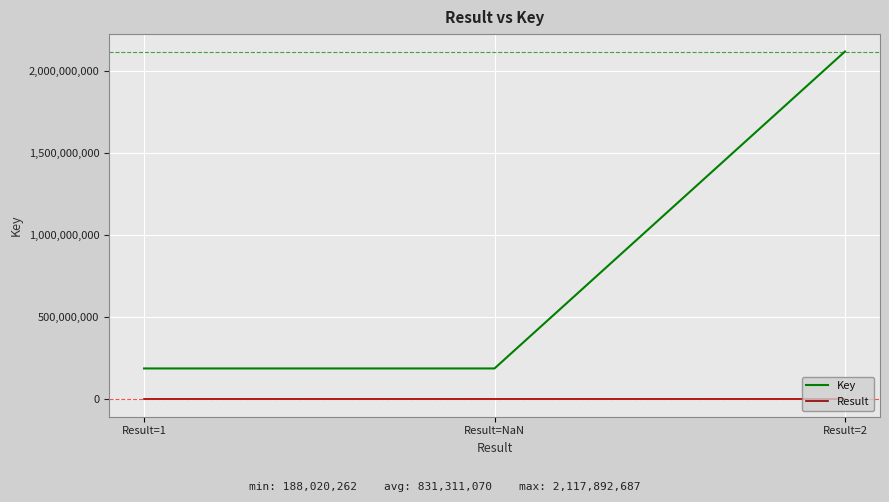

What is the maximum value shown in the chart?

2117892687.0